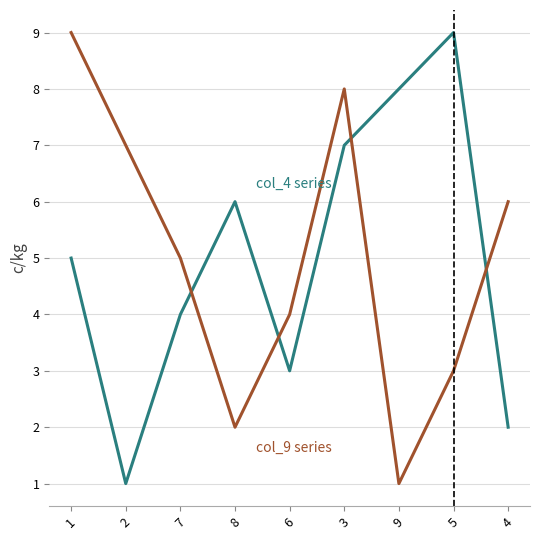

At which category is the sum across all series the highest?

3